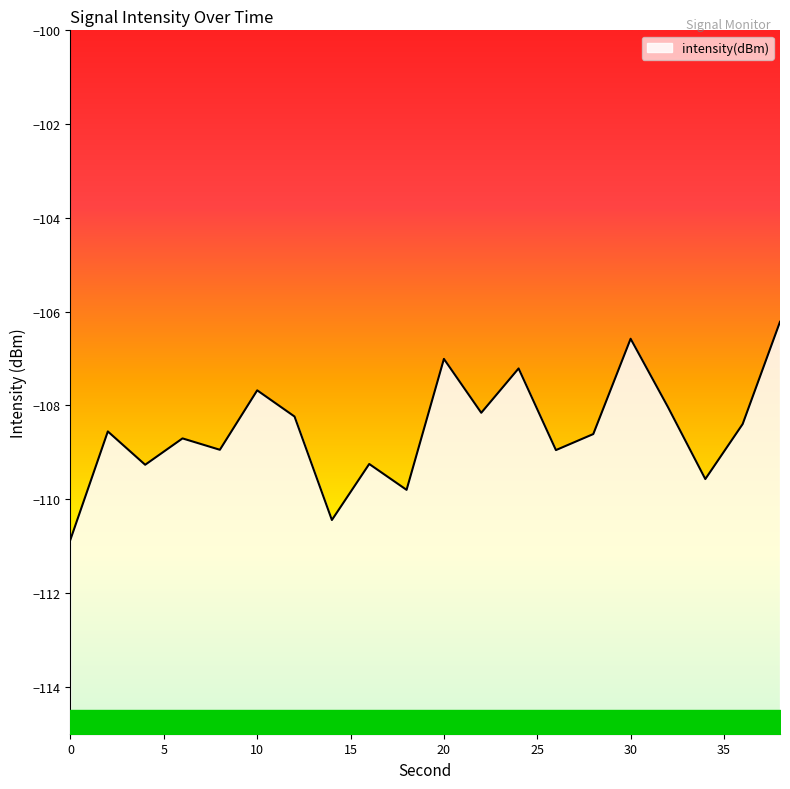

Does the chart display data point markers on the line(s)?

No